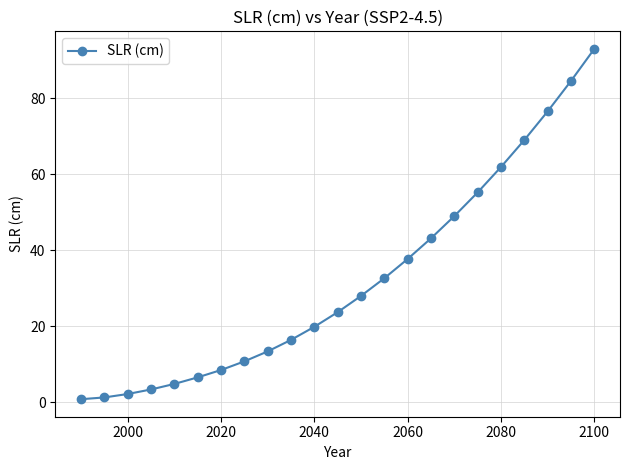

Reading left to right, what are all the values shown in this chart?

0.9	1.3	2.2	3.4	4.9	6.6	8.5	10.8	13.4	16.4	19.9	23.7	28.0	32.6	37.7	43.1	49.0	55.2	61.9	69.0	76.5	84.5	92.9